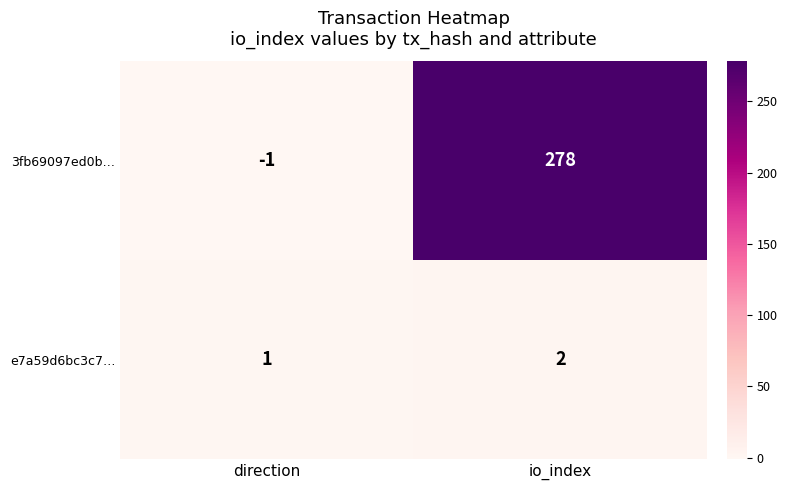

Reading right to left, list all the values displayed in this chart.

3fb69097ed0b…: 278	-1
e7a59d6bc3c7…: 2	1